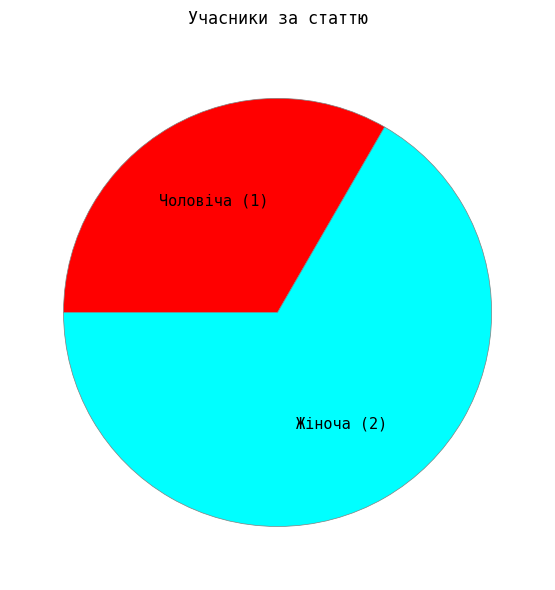

Is it true that Чоловіча is 46% of the pie?

False